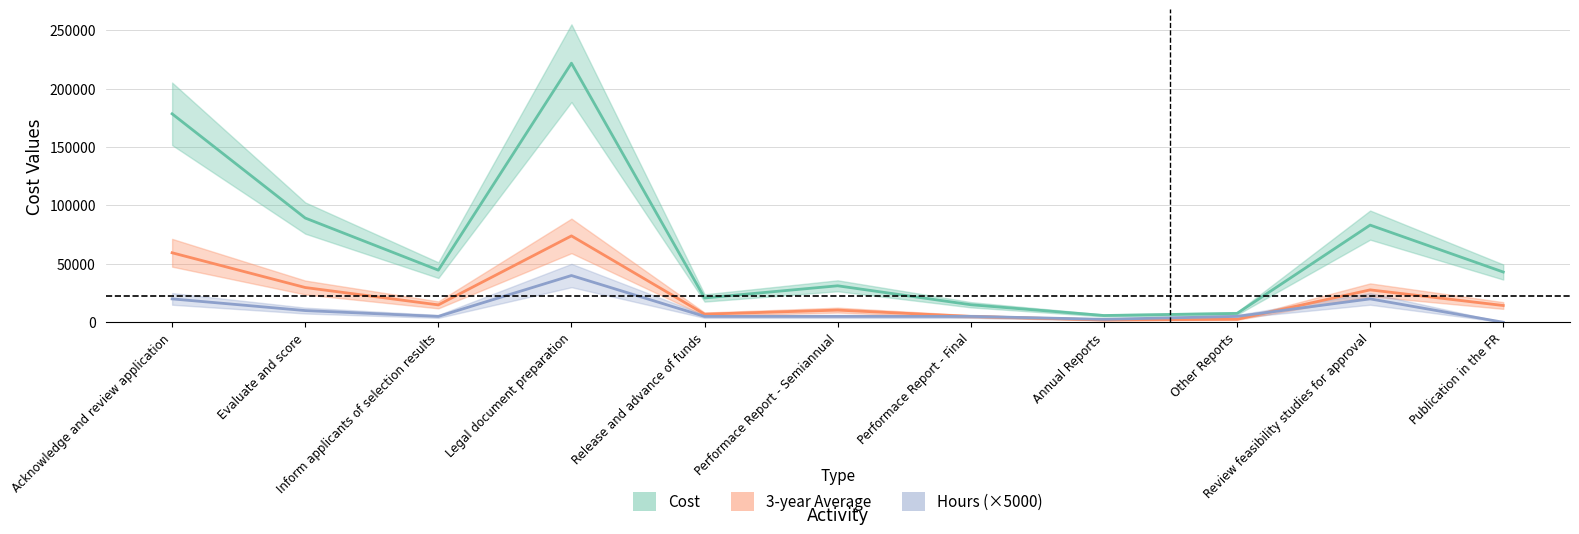

Is the value of Cost at Review feasibility studies for approval greater than the value of Hours at Acknowledge and review application?

Yes